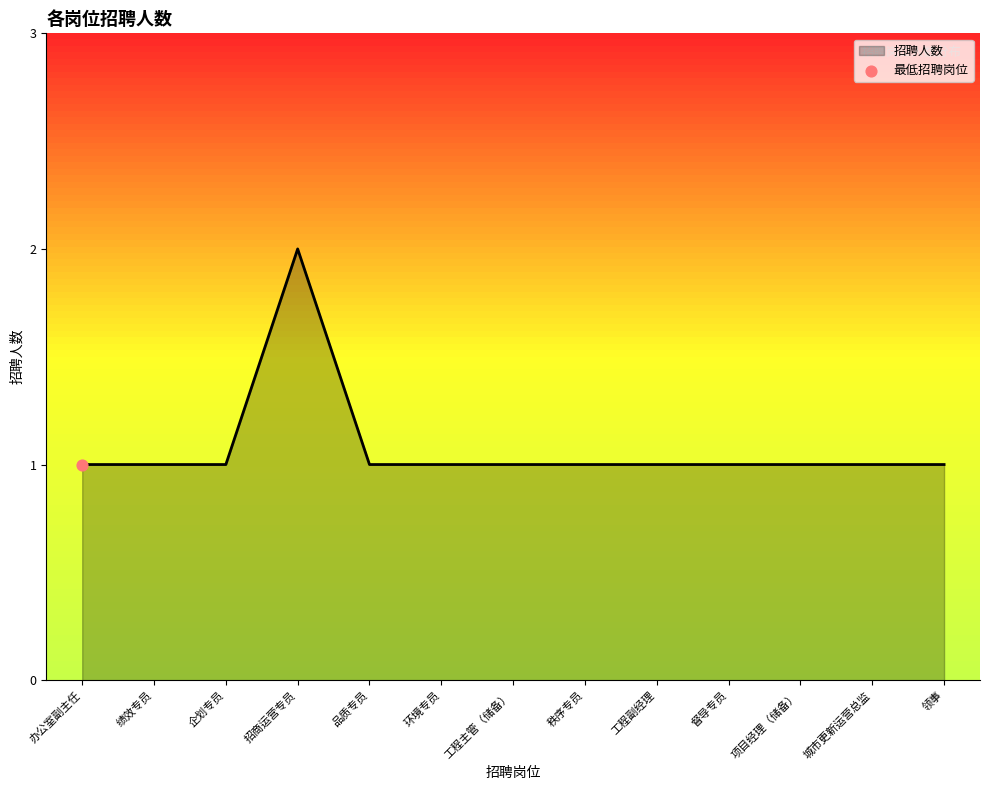

What is the ratio of the value at 工程副经理 to the value at 工程主管（储备）?

1.0